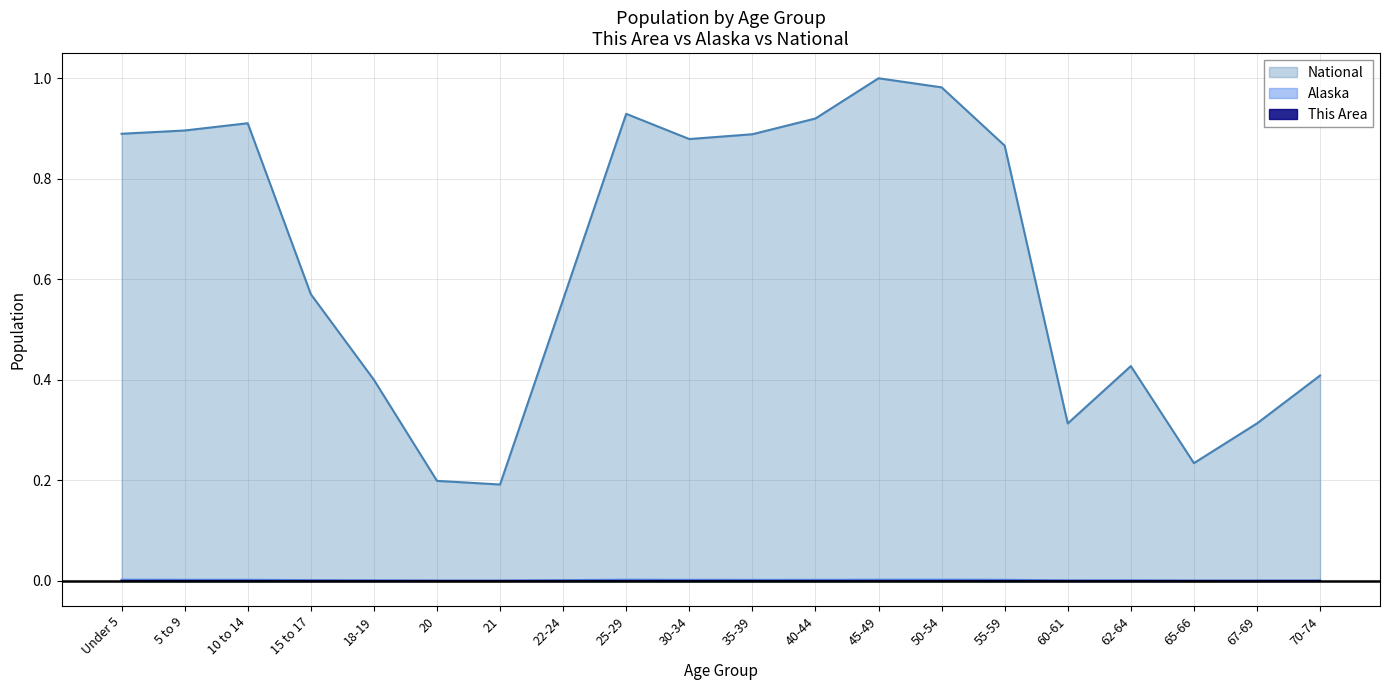

True or false: National and This Area intersect in this chart.

False